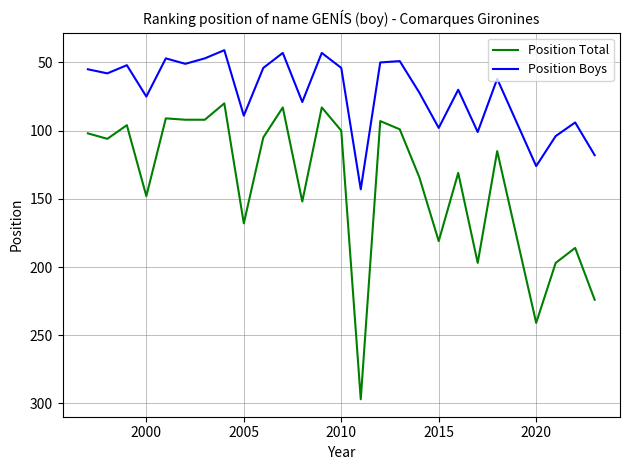

Which series has the largest range (max minus min)?

Position Total